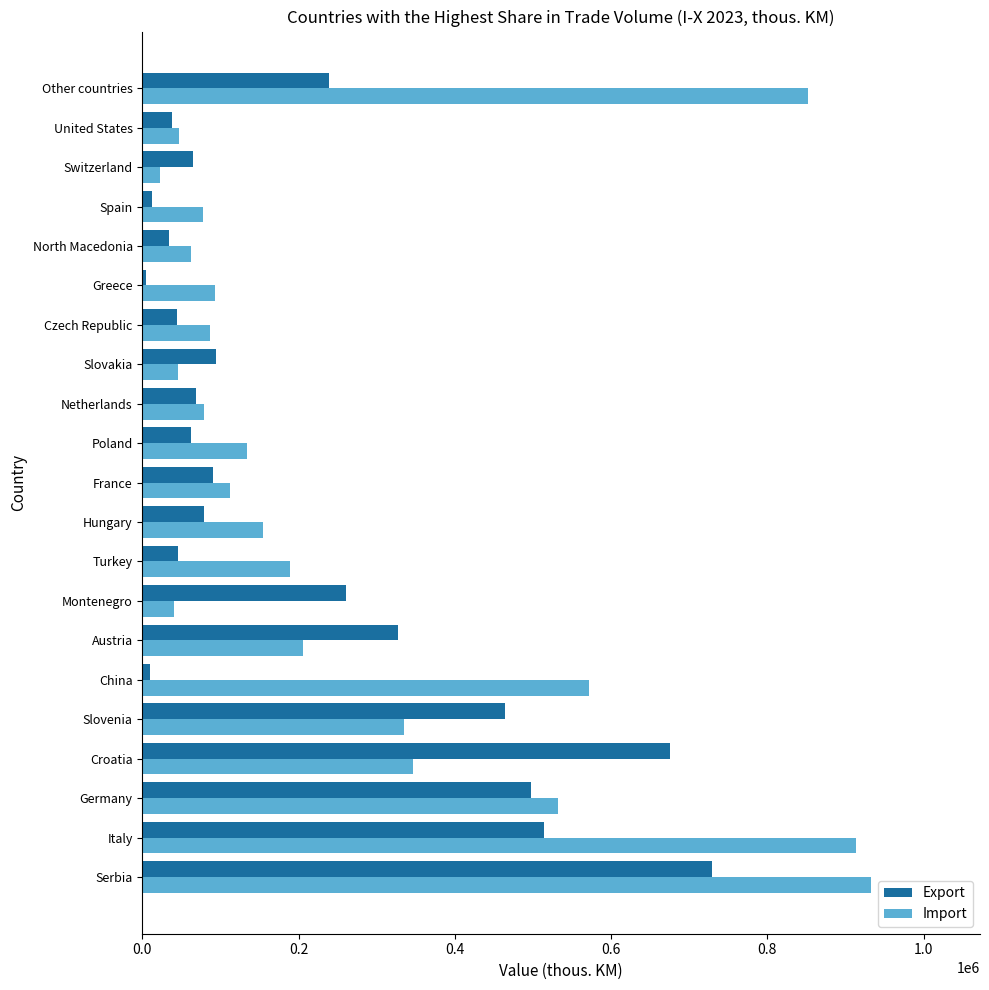

What is the minimum value shown in the chart?

5199